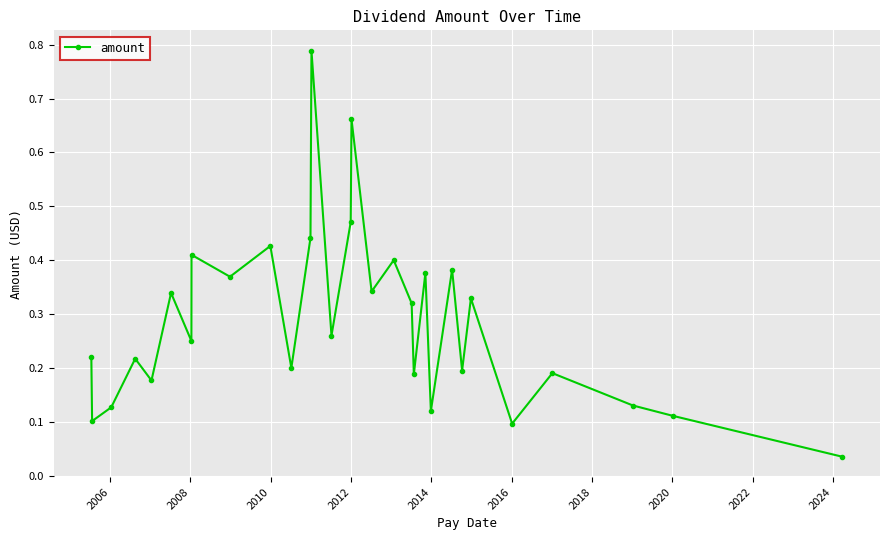

How many interior local valleys (lower than both neighbors) does the data have?

11